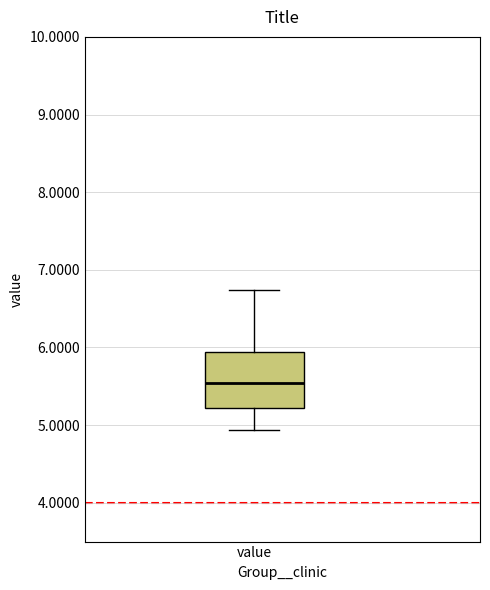

Where does the lower whisker of the box for value end on the y-axis? The values are not printed on the chart, so give them approximately, as read against the axis.

4.9